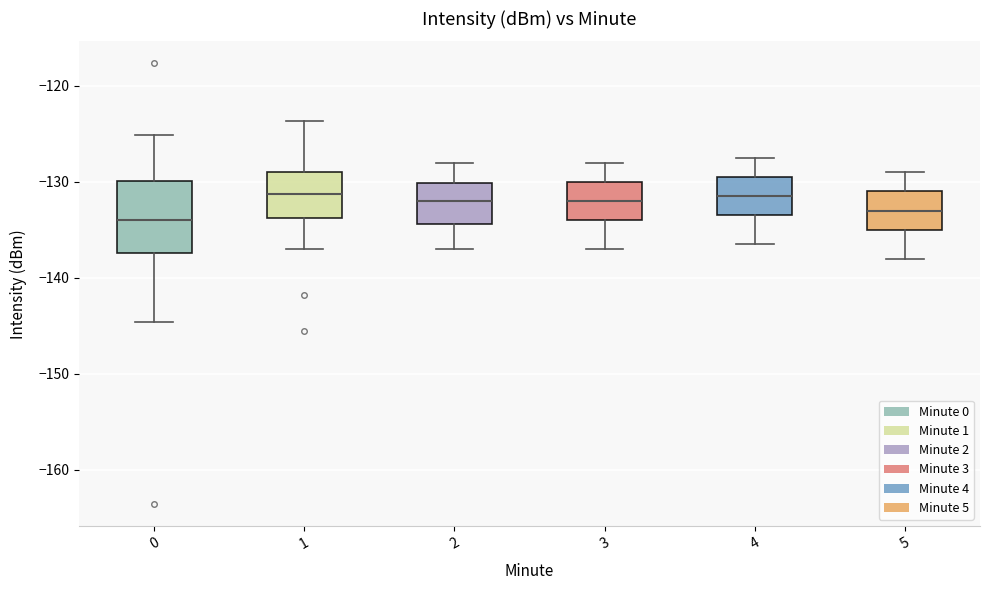

Reading left to right, read every box against the y-axis: the position of its median line, the range the box covers, and the ends of its whiskers. The values are not printed on the chart, so give them approximately, as read against the axis.

0: median -134, box -137 to -130, whiskers -145 to -125
1: median -131, box -134 to -129, whiskers -137 to -124
2: median -132, box -134 to -130, whiskers -137 to -128
3: median -132, box -134 to -130, whiskers -137 to -128
4: median -131, box -133 to -129, whiskers -136 to -127
5: median -133, box -135 to -131, whiskers -138 to -129